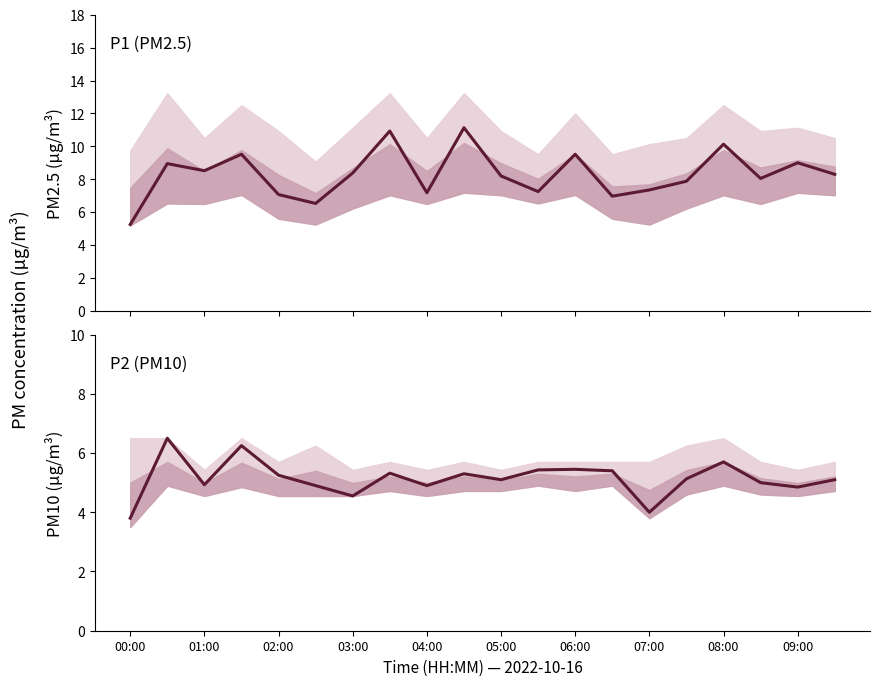

Rank the series by their average value, from lowest to highest.

P2, P1